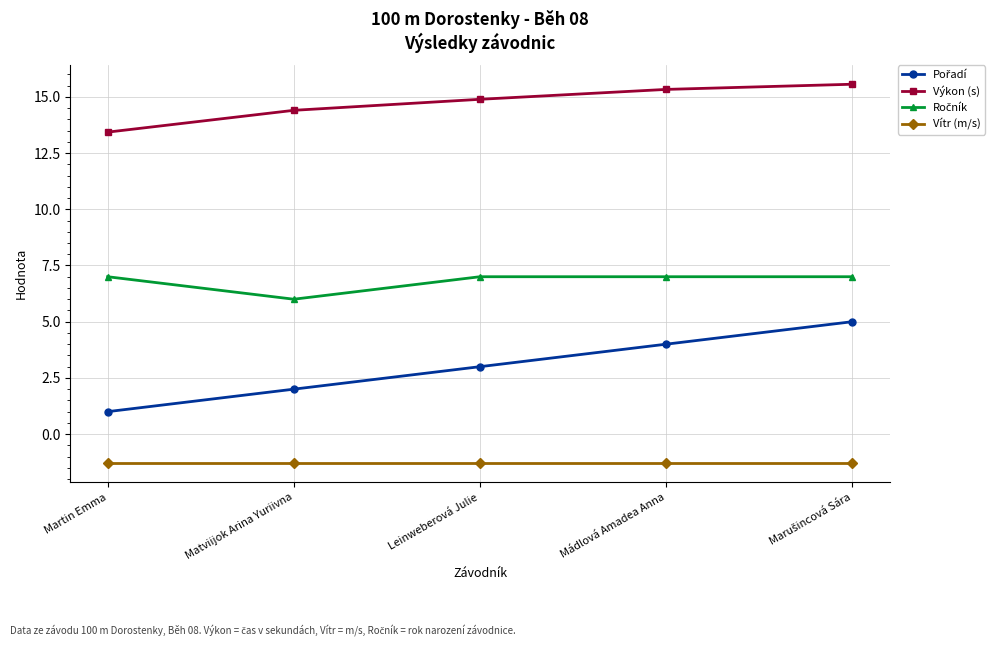

How many series are shown in this chart?

4